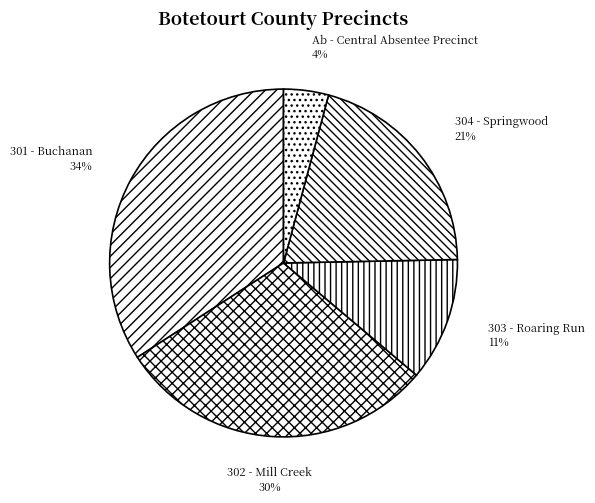

Combined, do Ab - Central Absentee Precinct and 302 - Mill Creek account for over 50%?

No